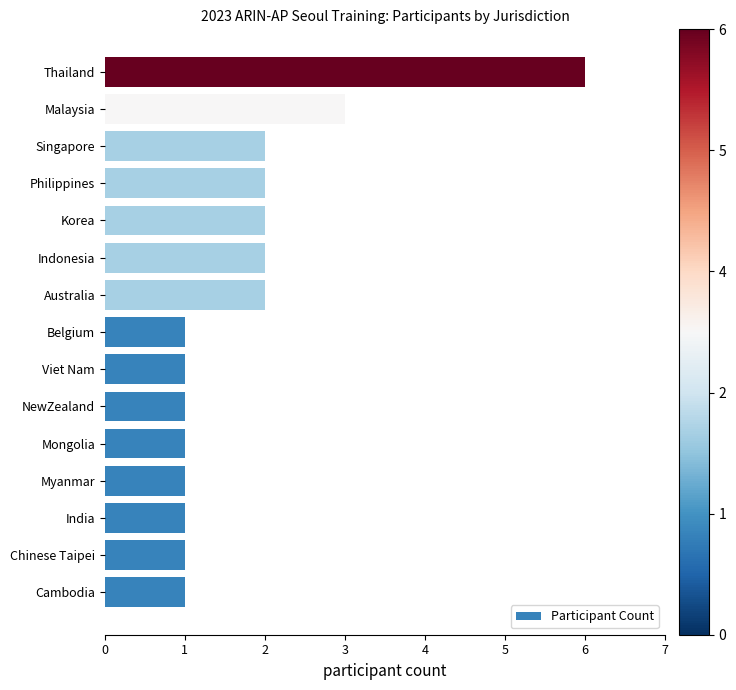

How many series are shown in this chart?

1